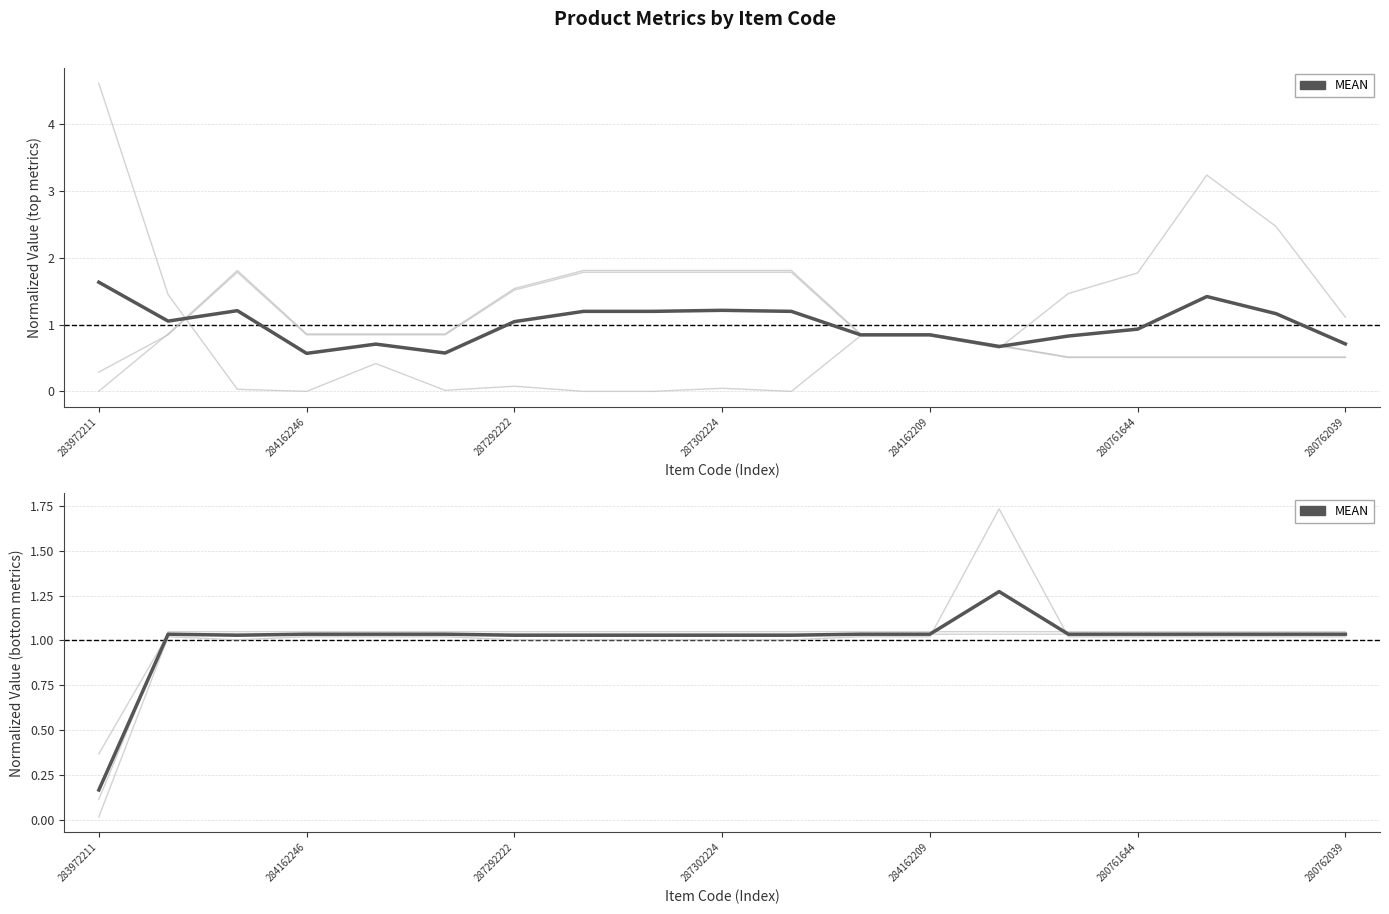

List the labels in order of value, largest first.

13, 284162246, 287302224, 284162209, 280761644, 11, 12, 14, 15, 16, 17, 18, 287292222, 280762039, 7, 8, 9, 10, 283972211